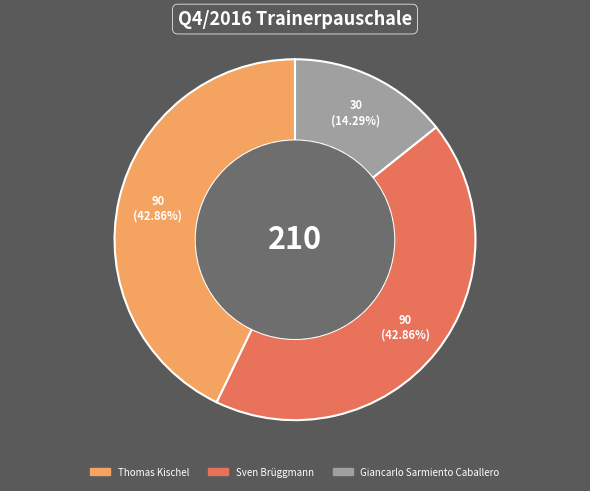

Does Giancarlo Sarmiento Caballero represent more than half of the total?

No